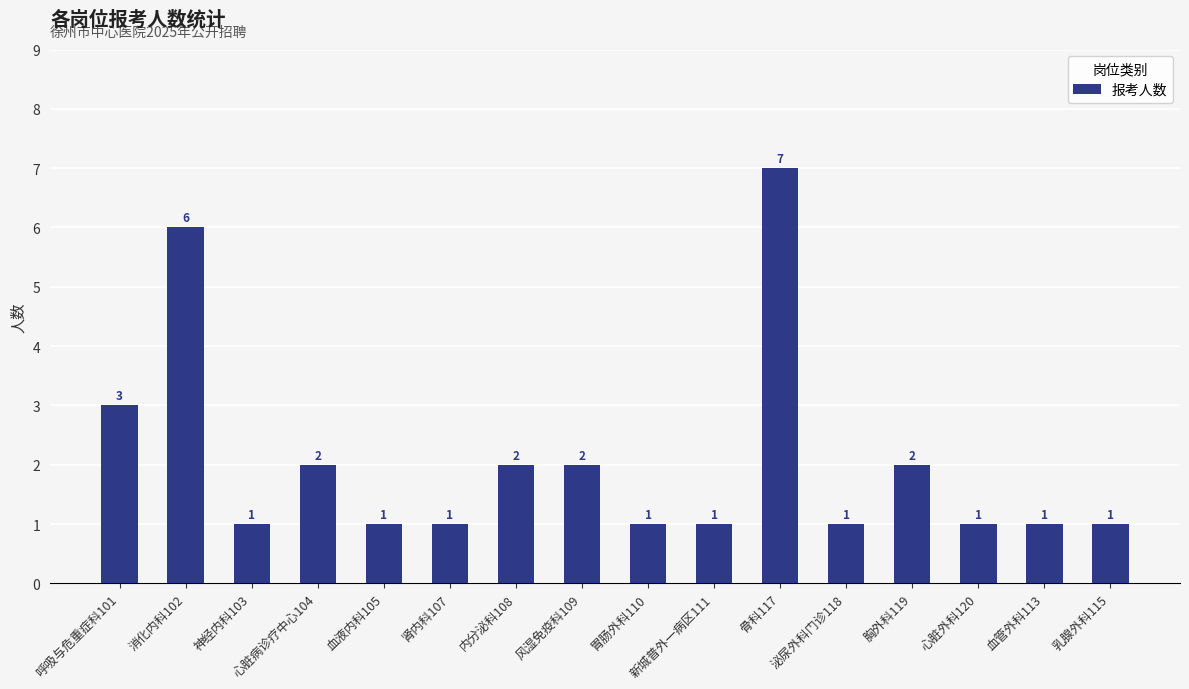

Reading left to right, what are all the values shown in this chart?

3	6	1	2	1	1	2	2	1	1	7	1	2	1	1	1